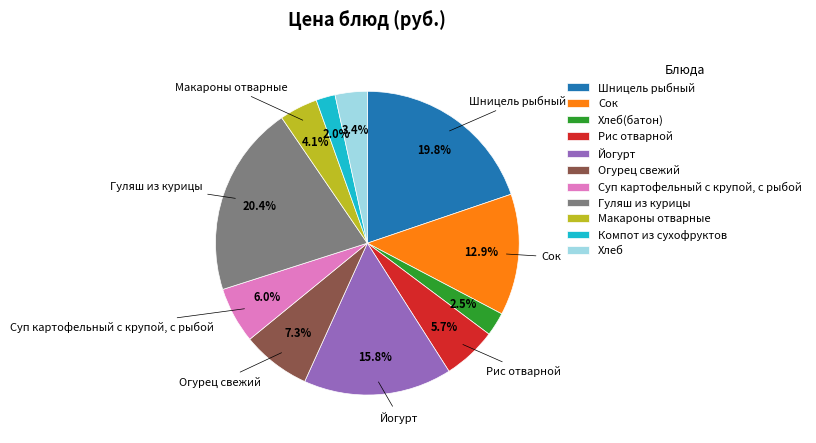

The Суп картофельный с крупой, с рыбой slice represents 6% of the pie. True or false?

True